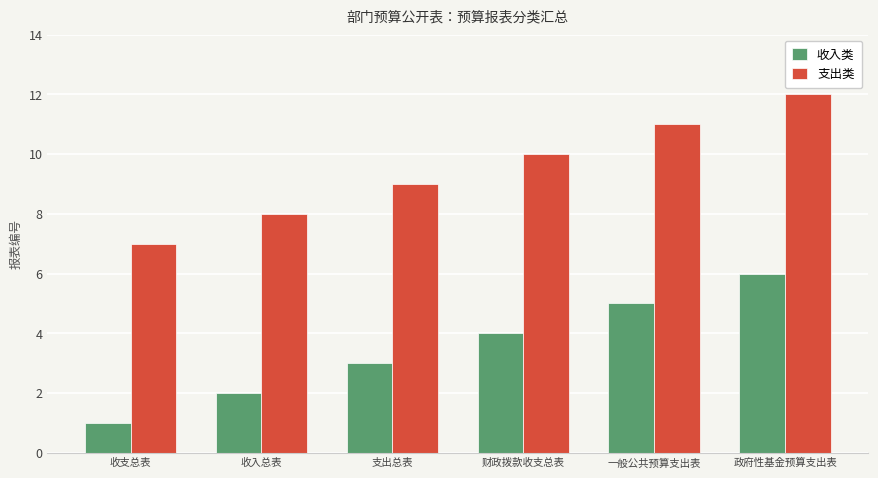

Read the 收入类 value at 政府性基金预算支出表.

6